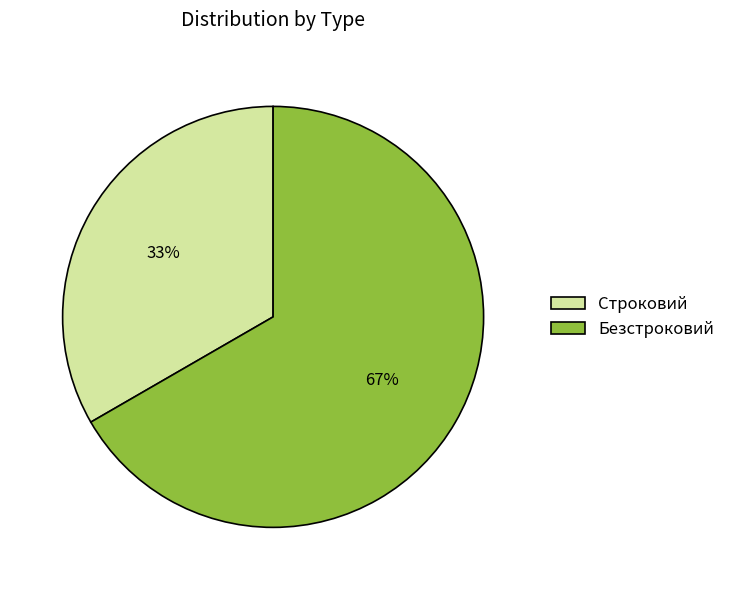

True or false: Строковий accounts for 33% of the total.

True